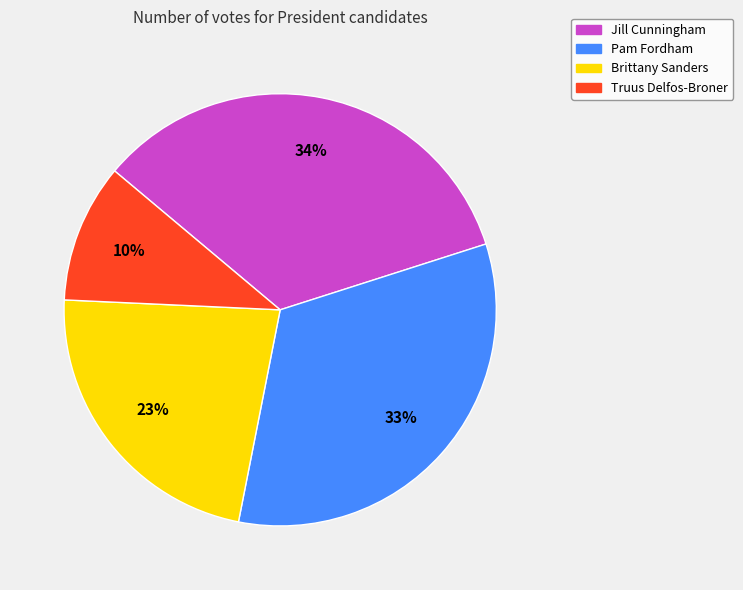

Is the sum of Brittany Sanders and Pam Fordham greater than half?

Yes